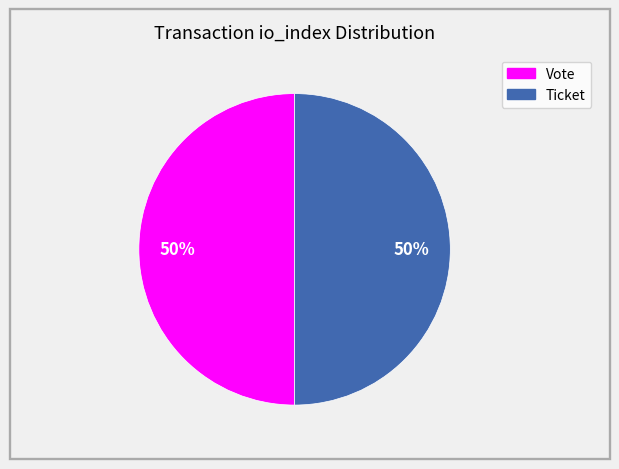

To the nearest percent, what is the average slice percentage?

50%